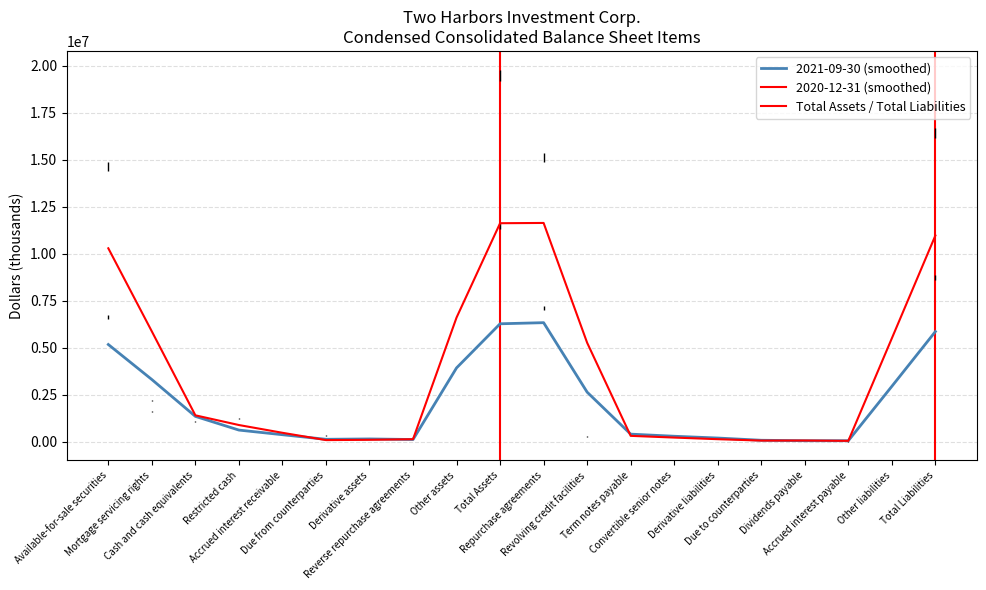

Reading right to left, extract all data points from this chart.

2021-09-30: Total Liabilities=8749660	Other liabilities=111465	Accrued interest payable=10523	Dividends payable=67311	Due to counterparties=112255	Derivative liabilities=82895	Convertible senior notes=424270	Term notes payable=396479	Revolving credit facilities=420761	Repurchase agreements=7123701	Total Assets=11484548	Other assets=244028	Reverse repurchase agreements=85000	Derivative assets=53044	Due from counterparties=336554	Accrued interest receivable=27676	Restricted cash=783974	Cash and cash equivalents=1076216	Mortgage servicing rights=2213312	Available-for-sale securities=6664744
2020-12-31: Total Liabilities=16426995	Other liabilities=83433	Accrued interest payable=21666	Dividends payable=65480	Due to counterparties=135838	Derivative liabilities=11058	Convertible senior notes=286183	Term notes payable=395609	Revolving credit facilities=283830	Repurchase agreements=15143898	Total Assets=19515921	Other assets=241346	Reverse repurchase agreements=91525	Derivative assets=95937	Due from counterparties=146433	Accrued interest receivable=47174	Restricted cash=1261667	Cash and cash equivalents=1384764	Mortgage servicing rights=1596153	Available-for-sale securities=14650922